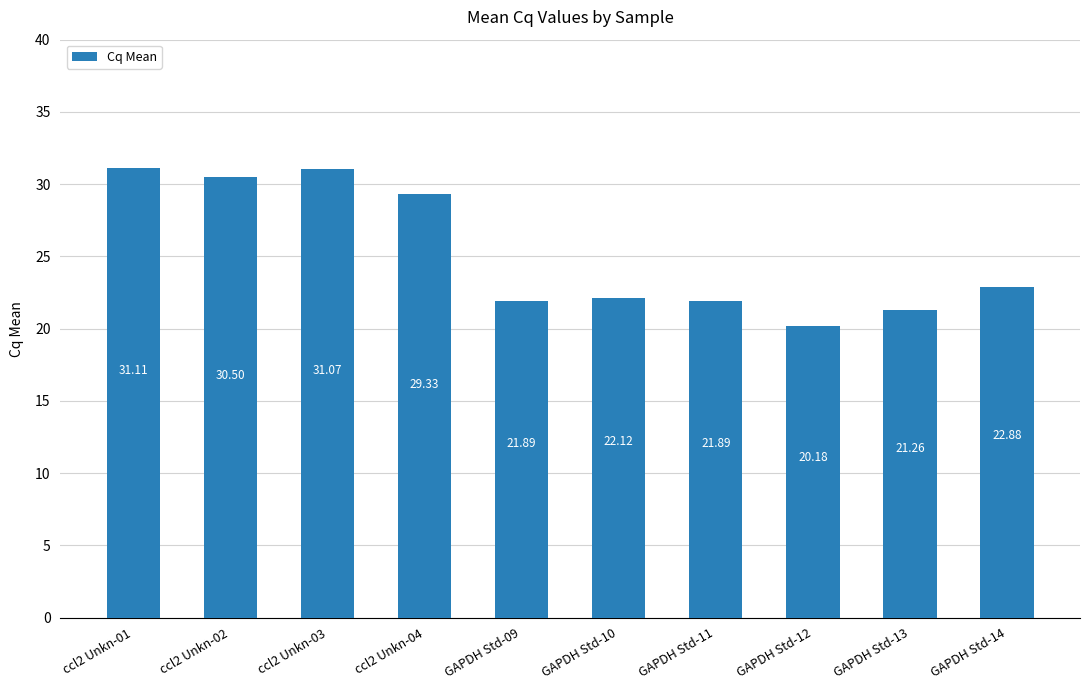

What is the sum of the values at GAPDH Std-12 and GAPDH Std-10?

42.3